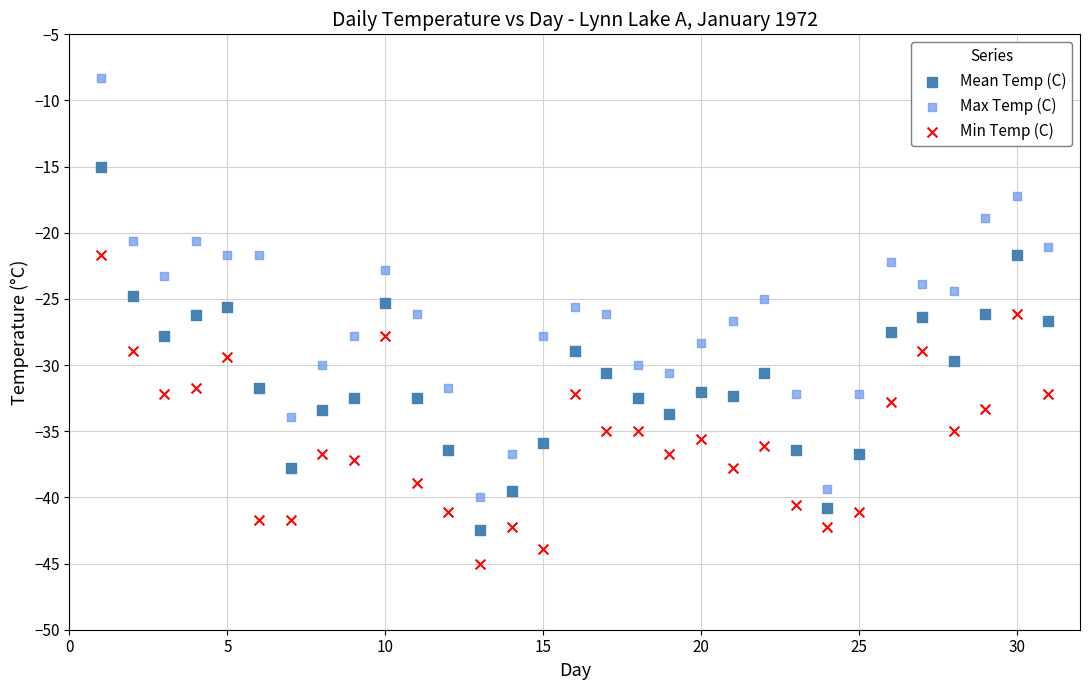

Which series has the largest Y range (max minus min)?

Max Temp (C)